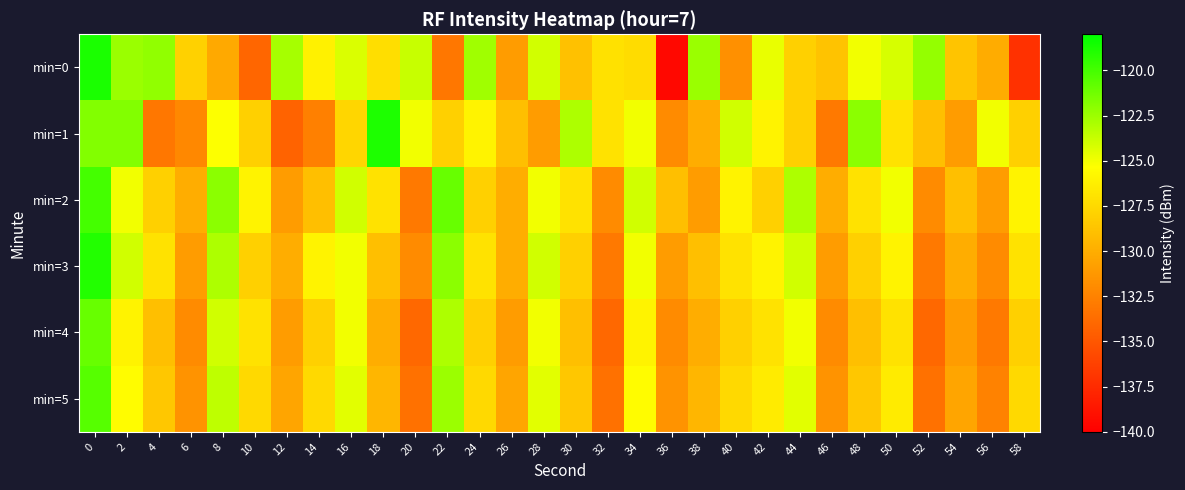

Reading left to right, transcribe all the data shown in this chart.

min=0: 0=-118.8	2=-122.5	4=-122.2	6=-127.9	8=-130.3	10=-134.1	12=-122.8	14=-126.1	16=-124.3	18=-127.2	20=-123.8	22=-133.1	24=-122.6	26=-131.0	28=-124.0	30=-128.9	32=-127.0	34=-127.3	36=-139.5	38=-122.4	40=-131.7	42=-124.7	44=-128.0	46=-128.8	48=-125.0	50=-124.1	52=-122.3	54=-128.7	56=-130.1	58=-137.2
min=1: 0=-121.8	2=-121.8	4=-133.1	6=-132.1	8=-125.3	10=-128.0	12=-134.3	14=-132.6	16=-127.7	18=-118.9	20=-125.0	22=-128.0	24=-126.0	26=-129.0	28=-131.0	30=-123.0	32=-127.0	34=-125.0	36=-132.0	38=-130.0	40=-124.0	42=-126.0	44=-128.0	46=-133.0	48=-122.0	50=-127.0	52=-129.0	54=-131.0	56=-125.0	58=-128.0
min=2: 0=-120.0	2=-125.0	4=-128.0	6=-130.0	8=-122.0	10=-126.0	12=-131.0	14=-129.0	16=-124.0	18=-127.0	20=-133.0	22=-121.0	24=-128.0	26=-130.0	28=-125.0	30=-127.0	32=-132.0	34=-124.0	36=-129.0	38=-131.0	40=-126.0	42=-128.0	44=-123.0	46=-130.0	48=-127.0	50=-125.0	52=-132.0	54=-129.0	56=-131.0	58=-126.0
min=3: 0=-119.0	2=-124.0	4=-127.0	6=-131.0	8=-123.0	10=-128.0	12=-130.0	14=-126.0	16=-125.0	18=-129.0	20=-132.0	22=-122.0	24=-127.0	26=-130.0	28=-124.0	30=-128.0	32=-133.0	34=-125.0	36=-131.0	38=-129.0	40=-127.0	42=-126.0	44=-124.0	46=-131.0	48=-128.0	50=-126.0	52=-133.0	54=-130.0	56=-132.0	58=-127.0
min=4: 0=-121.0	2=-126.0	4=-129.0	6=-132.0	8=-124.0	10=-127.0	12=-131.0	14=-128.0	16=-125.0	18=-130.0	20=-134.0	22=-123.0	24=-128.0	26=-131.0	28=-125.0	30=-129.0	32=-134.0	34=-126.0	36=-132.0	38=-130.0	40=-128.0	42=-127.0	44=-125.0	46=-132.0	48=-129.0	50=-127.0	52=-134.0	54=-131.0	56=-133.0	58=-128.0
min=5: 0=-120.5	2=-125.5	4=-128.5	6=-131.5	8=-123.5	10=-127.5	12=-130.5	14=-127.5	16=-124.5	18=-129.5	20=-133.5	22=-122.5	24=-127.5	26=-130.5	28=-124.5	30=-128.5	32=-133.5	34=-125.5	36=-131.5	38=-129.5	40=-127.5	42=-126.5	44=-124.5	46=-131.5	48=-128.5	50=-126.5	52=-133.5	54=-130.5	56=-132.5	58=-127.5